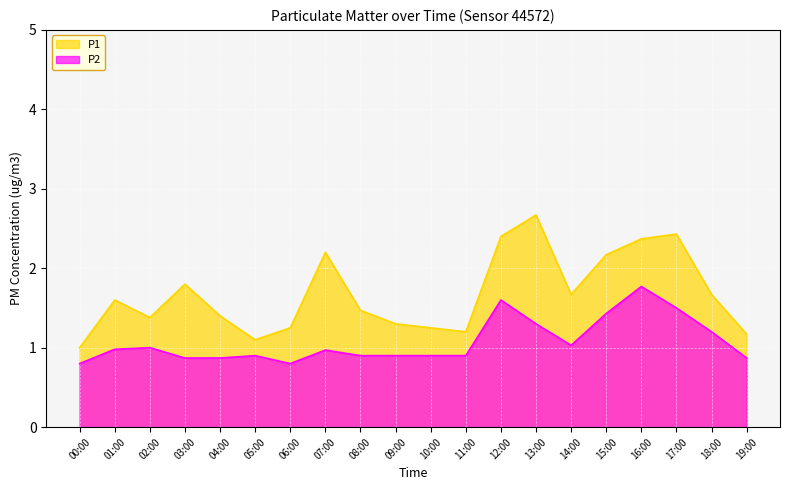

Reading left to right, list all the values displayed in this chart.

P1: 1.0	1.6	1.4	1.8	1.4	1.1	1.2	2.2	1.5	1.3	1.2	1.2	2.4	2.7	1.7	2.2	2.4	2.4	1.7	1.2
P2: 0.8	1.0	1.0	0.9	0.9	0.9	0.8	1.0	0.9	0.9	0.9	0.9	1.6	1.3	1.0	1.4	1.8	1.5	1.2	0.9